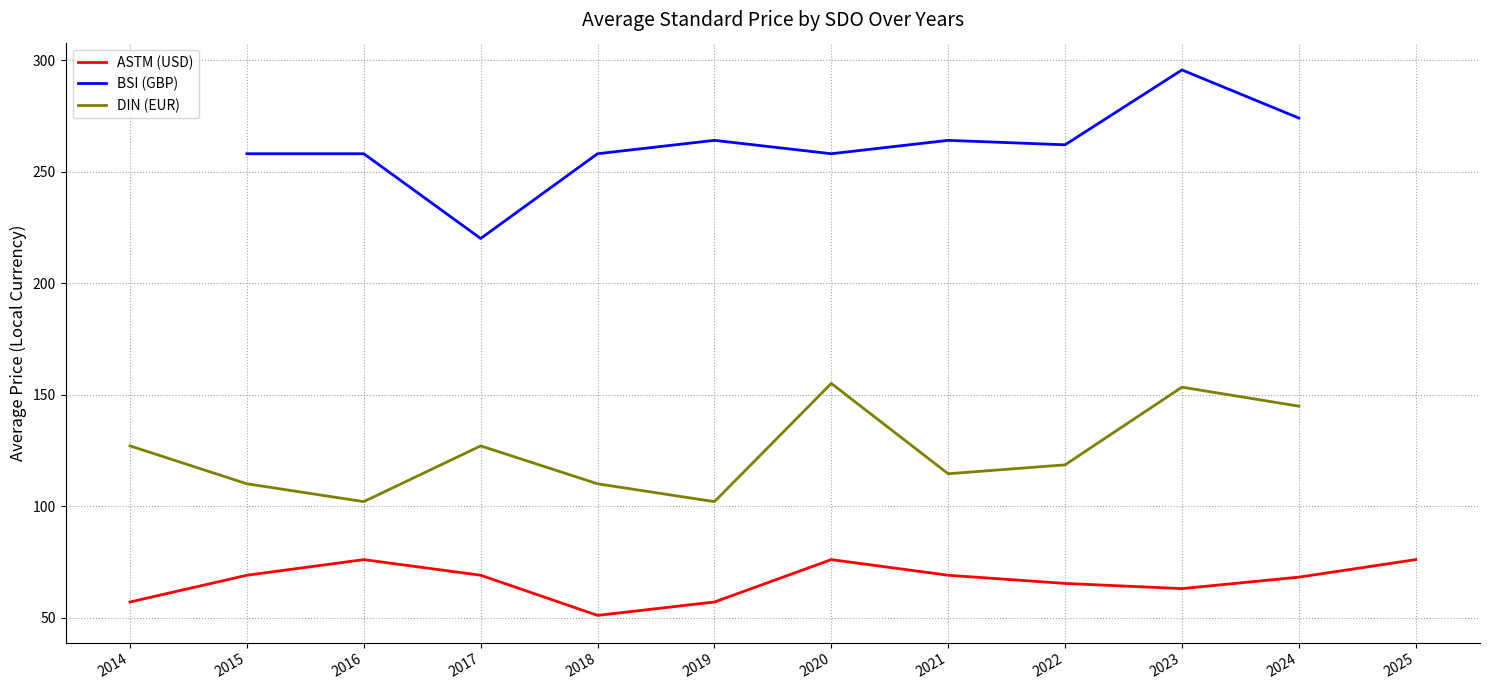

True or false: BSI (GBP) and ASTM (USD) cross at least once.

False